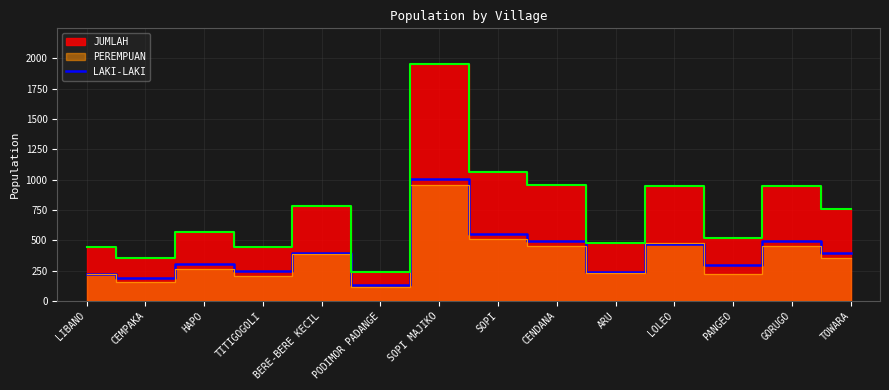

What value does the LAKI-LAKI series have at CEMPAKA?

192